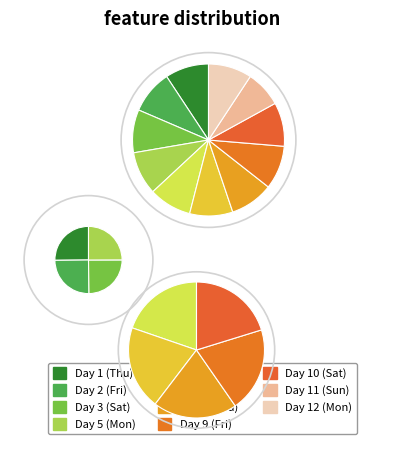

True or false: Day 9 (Fri) accounts for 4% of the total.

False